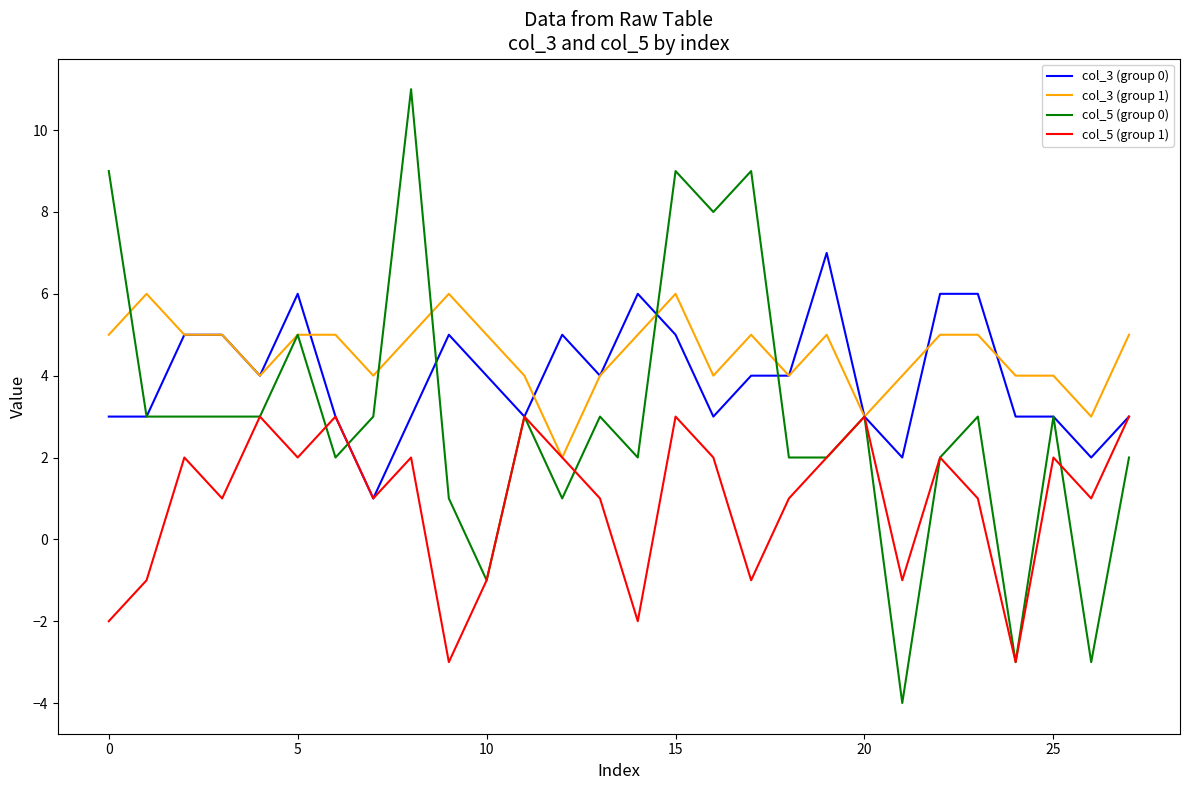

Which series has the widest spread of values?

col_5 (group 0)